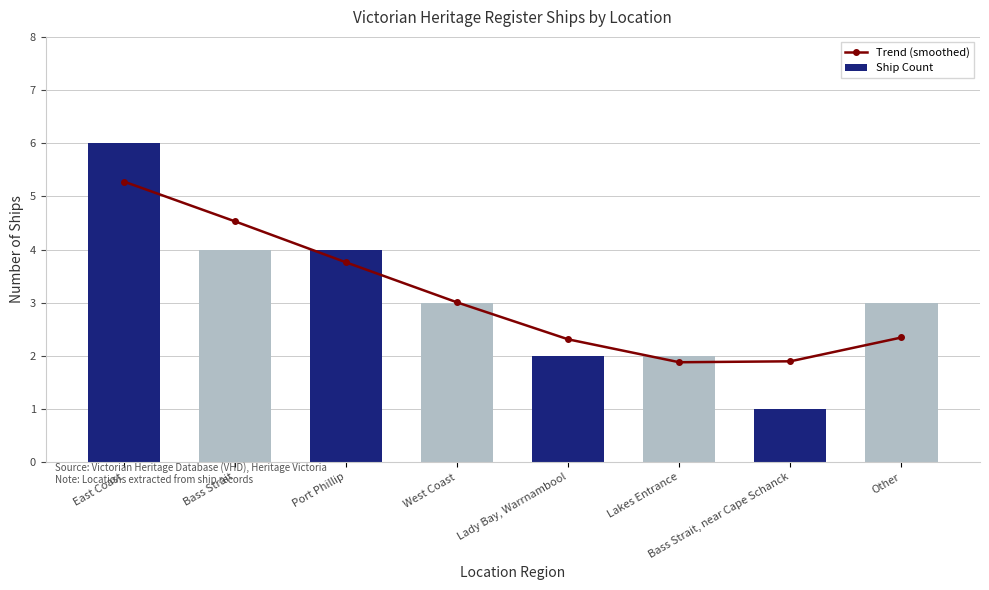

Reading right to left, what are all the values shown in this chart?

Trend (smoothed): Other=2.3	Bass Strait, near Cape Schanck=1.9	Lakes Entrance=1.9	Lady Bay, Warrnambool=2.3	West Coast=3.0	Port Phillip=3.8	Bass Strait=4.5	East Coast=5.3
Ship Count: Other=3.0	Bass Strait, near Cape Schanck=1.0	Lakes Entrance=2.0	Lady Bay, Warrnambool=2.0	West Coast=3.0	Port Phillip=4.0	Bass Strait=4.0	East Coast=6.0